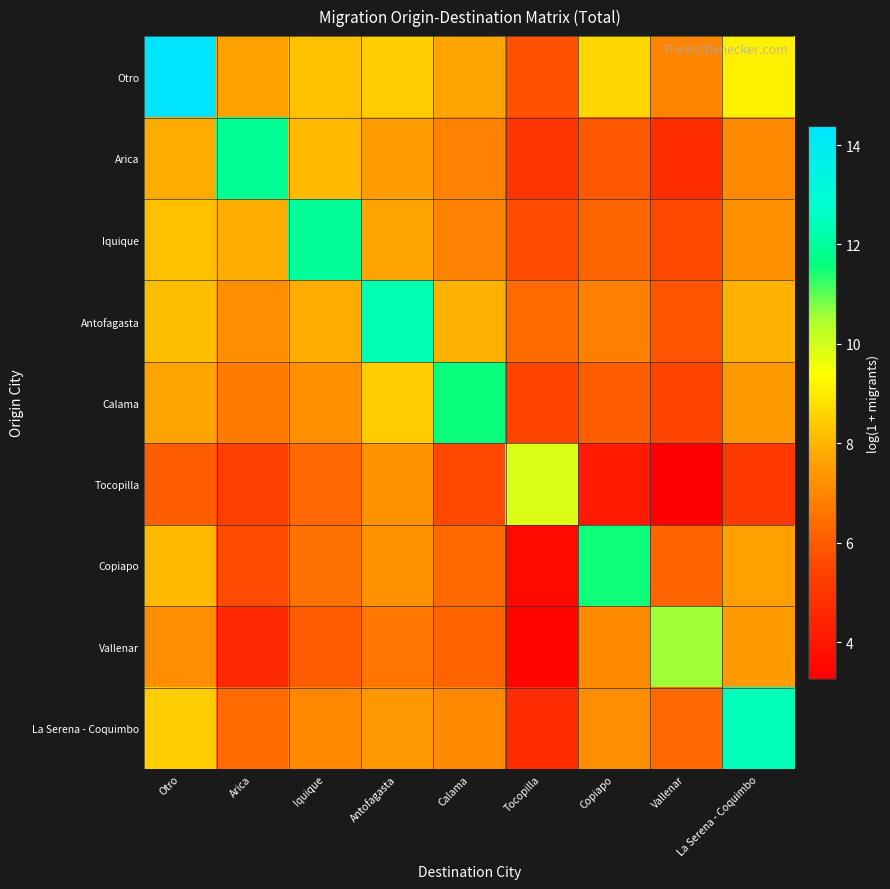

What is the total value across all series at Antofagasta?

73.0